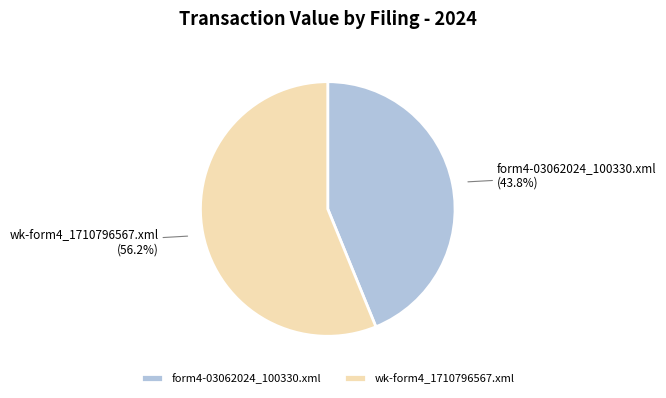

To the nearest percent, what is the average slice percentage?

50%